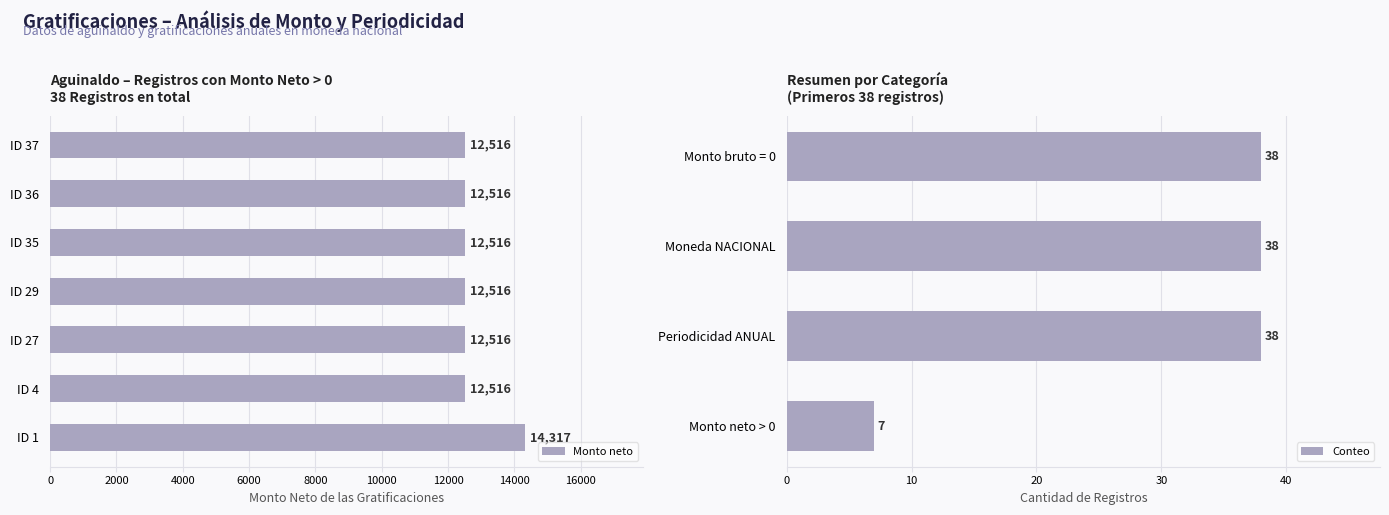

What is the difference between the maximum and minimum values in the Monto neto series?

1801